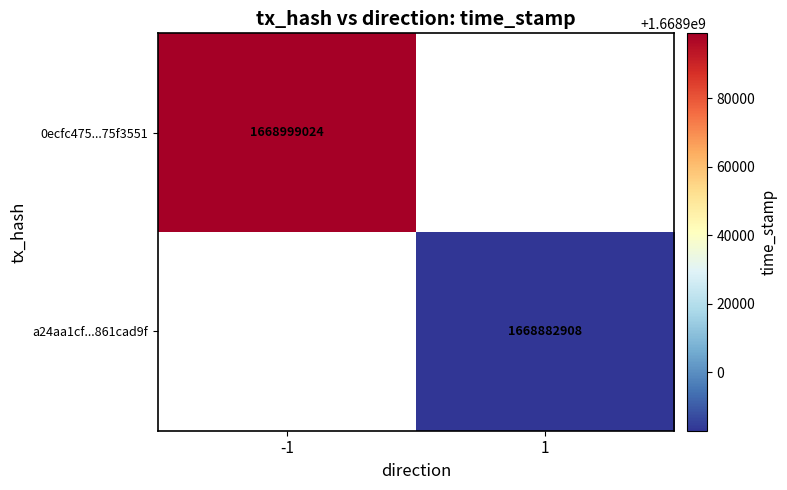

Is it true that 0ecfc475...75f3551 equals 1668999024 at -1?

True